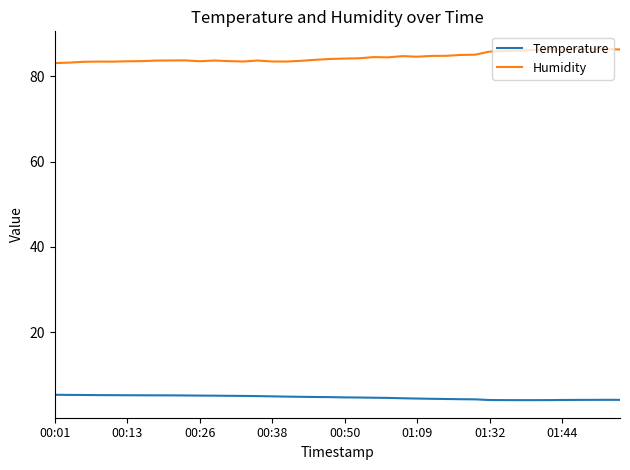

Which series has the largest total across all categories?

Humidity